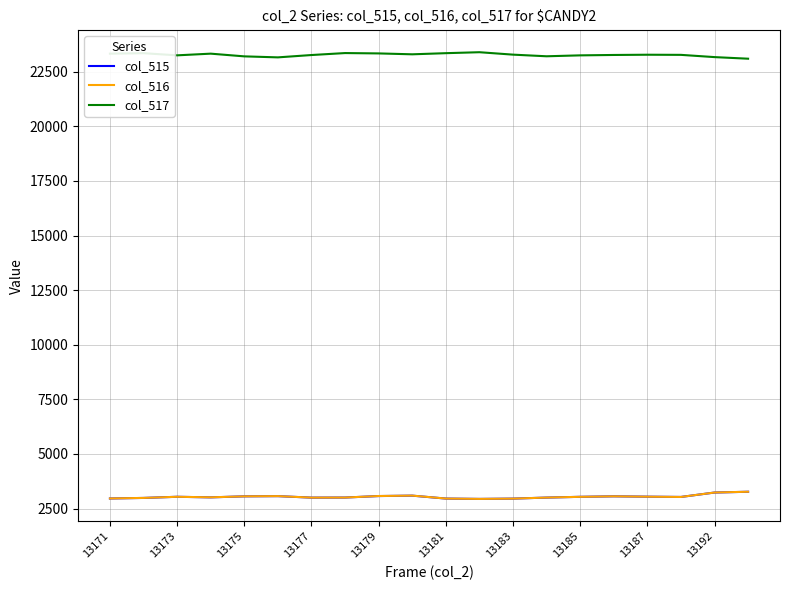

What is the highest value of the col_516 series?

3271